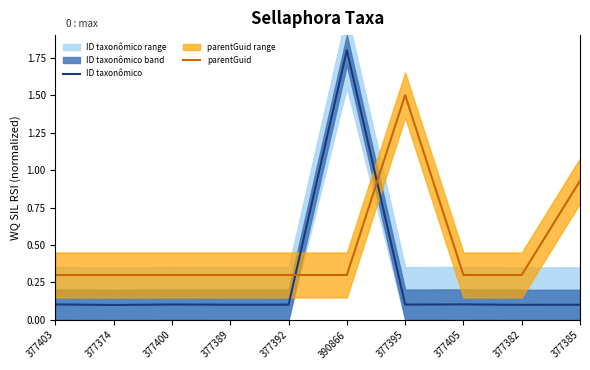

True or false: ID taxonômico and parentGuid cross at least once.

True